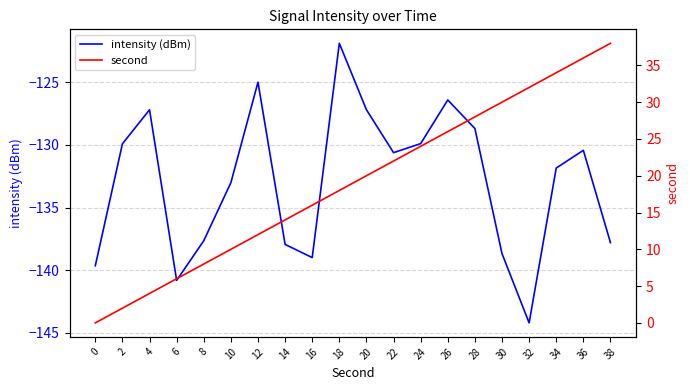

At which category is the sum across all series the highest?

36